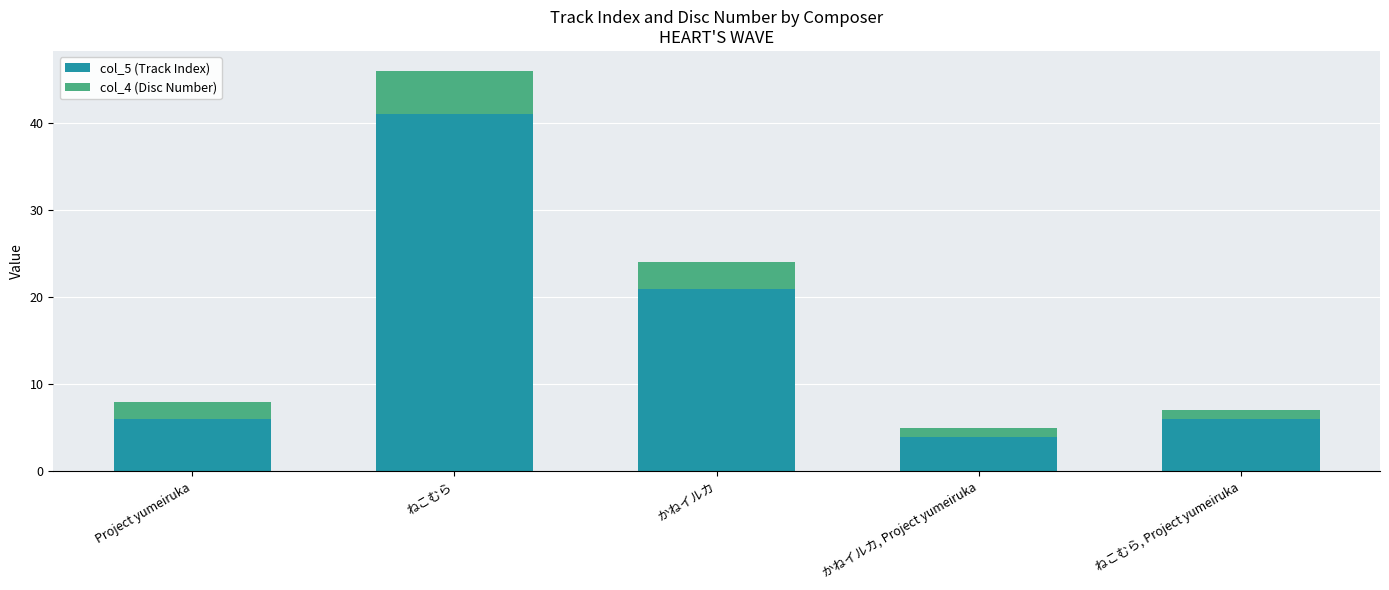

How many categories are shown in the chart?

5